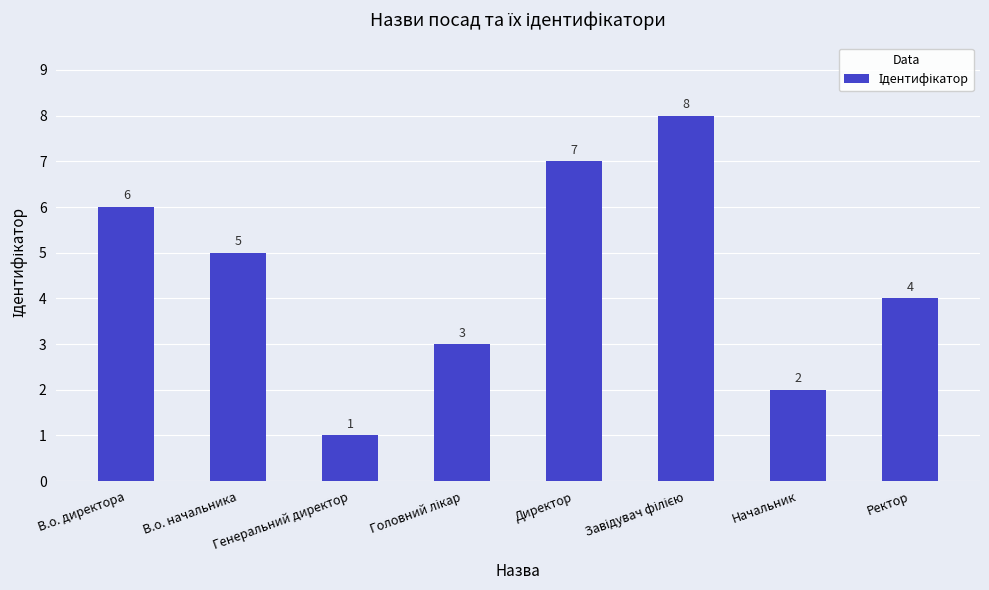

What is the change in value from В.о. начальника to Начальник?

-3